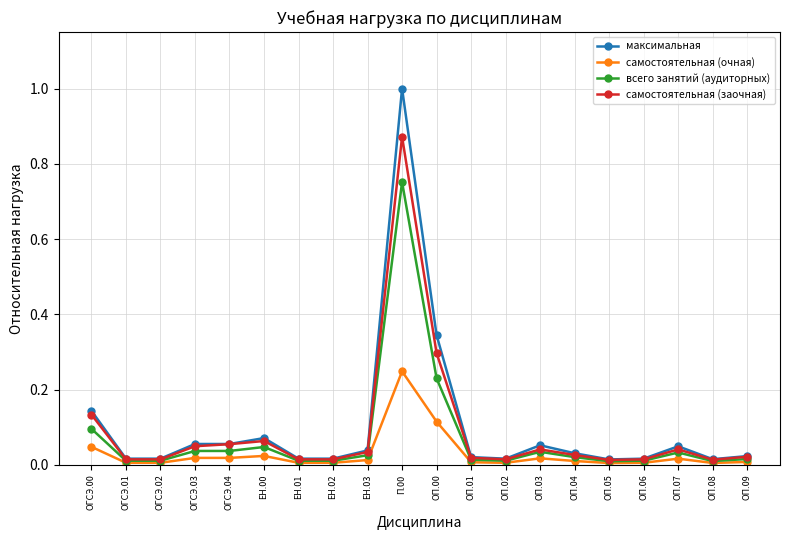

True or false: самостоятельная (очная) has more than 1 interior local peaks.

True